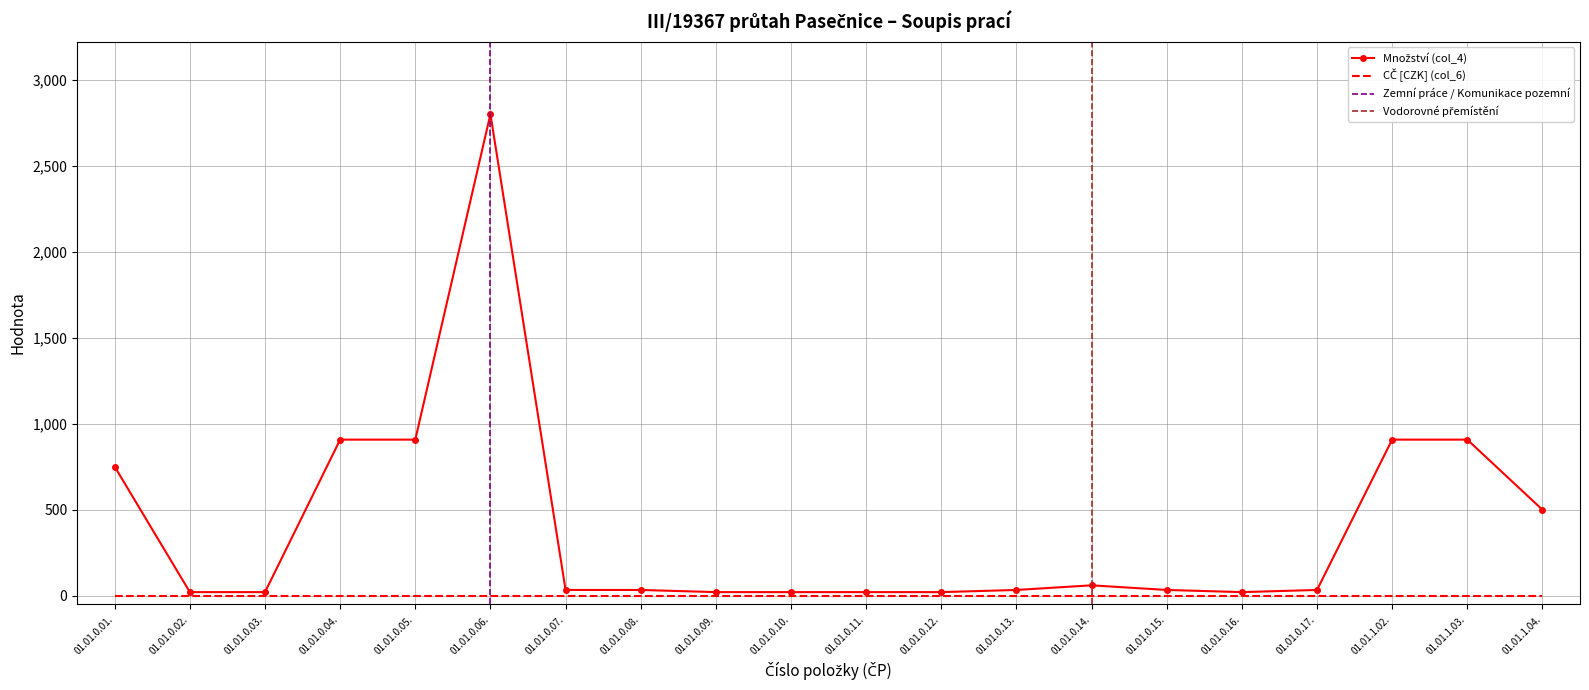

Reading right to left, list all the values displayed in this chart.

01.01.1.04.=500.0	01.01.1.03.=907.5	01.01.1.02.=907.5	01.01.0.17.=33.6	01.01.0.16.=21.0	01.01.0.15.=33.6	01.01.0.14.=60.5	01.01.0.13.=33.6	01.01.0.12.=21.0	01.01.0.11.=21.0	01.01.0.10.=21.0	01.01.0.09.=21.0	01.01.0.08.=33.6	01.01.0.07.=33.6	01.01.0.06.=2800.0	01.01.0.05.=907.5	01.01.0.04.=907.5	01.01.0.03.=21.0	01.01.0.02.=21.0	01.01.0.01.=750.0